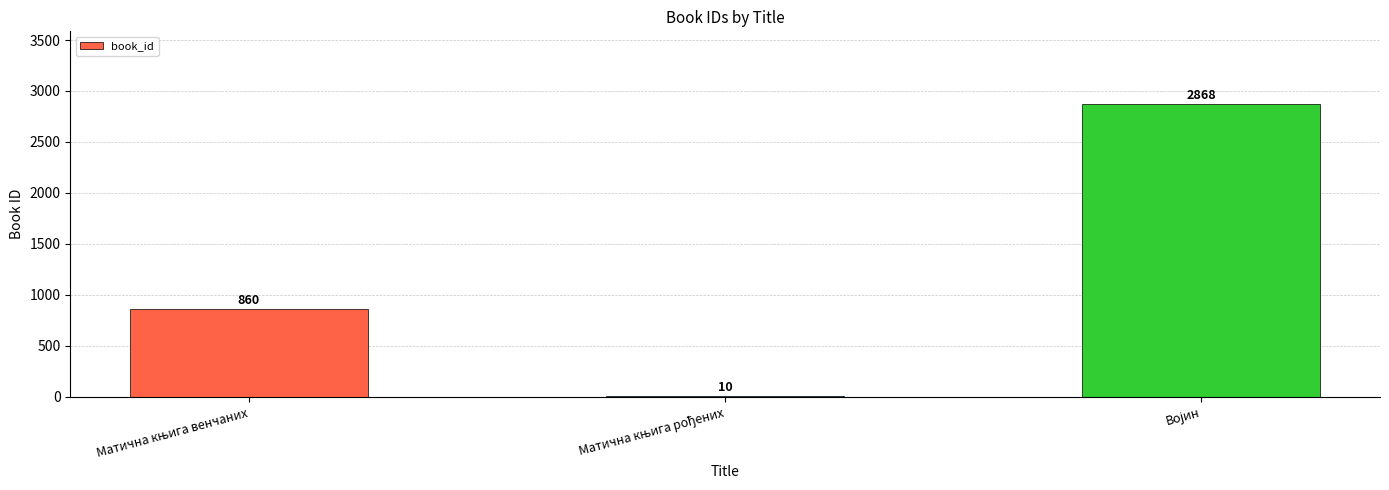

What is the maximum value shown in the chart?

2868